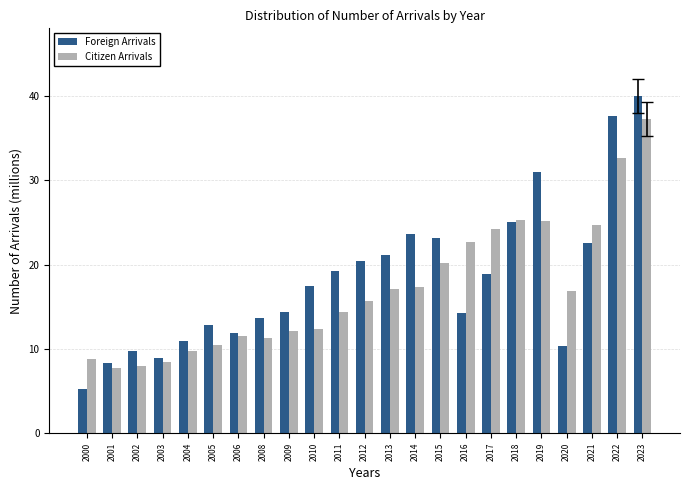

Count the number of categories in the chart.

23